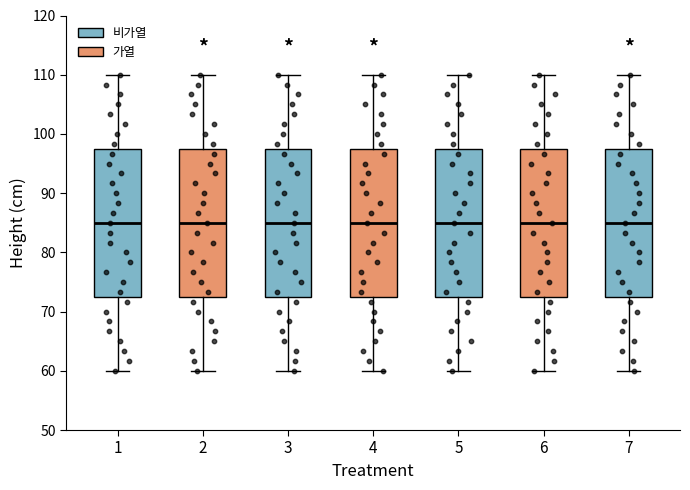

Where is the lower edge of the box at x = 1 on the y-axis? The values are not printed on the chart, so give them approximately, as read against the axis.

73